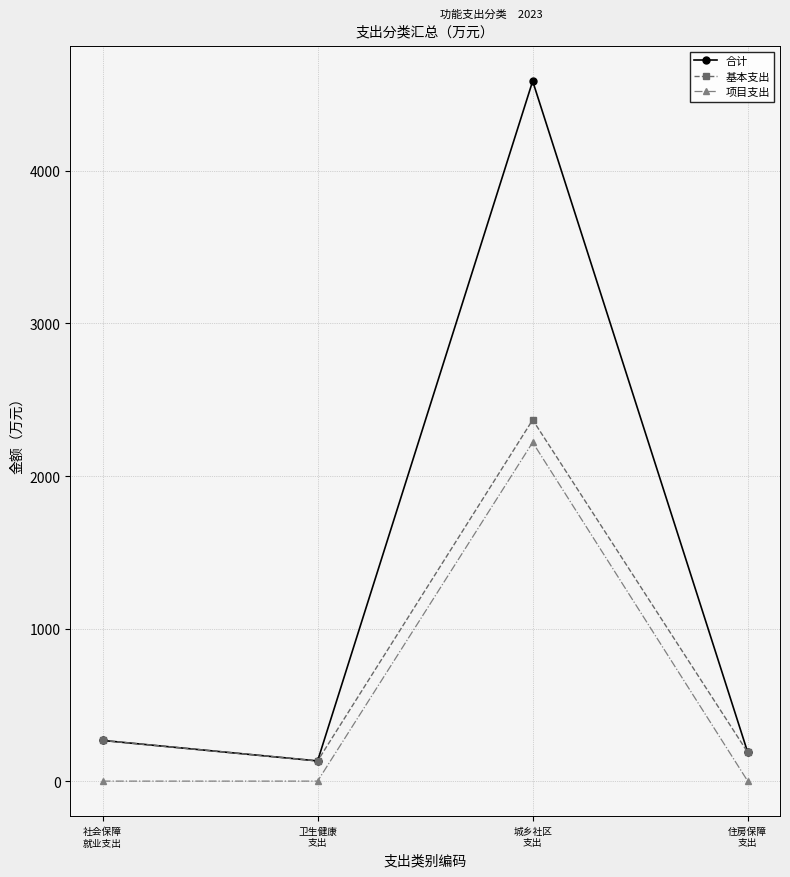

Which series has the largest range (max minus min)?

合计